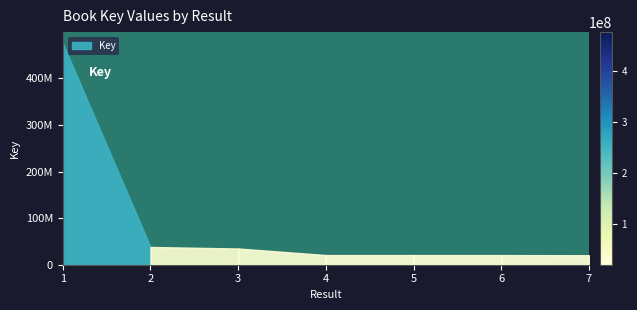

True or false: the data has more than 1 interior local peaks.

False